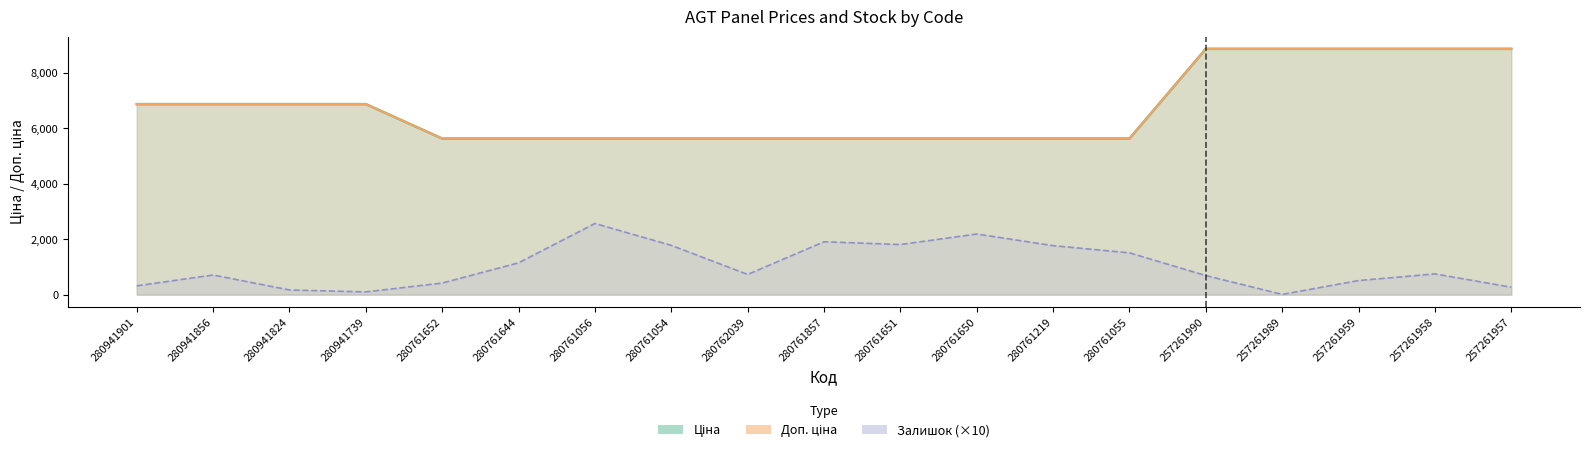

What are all the series names shown in the legend?

Ціна, Доп. ціна, Залишок